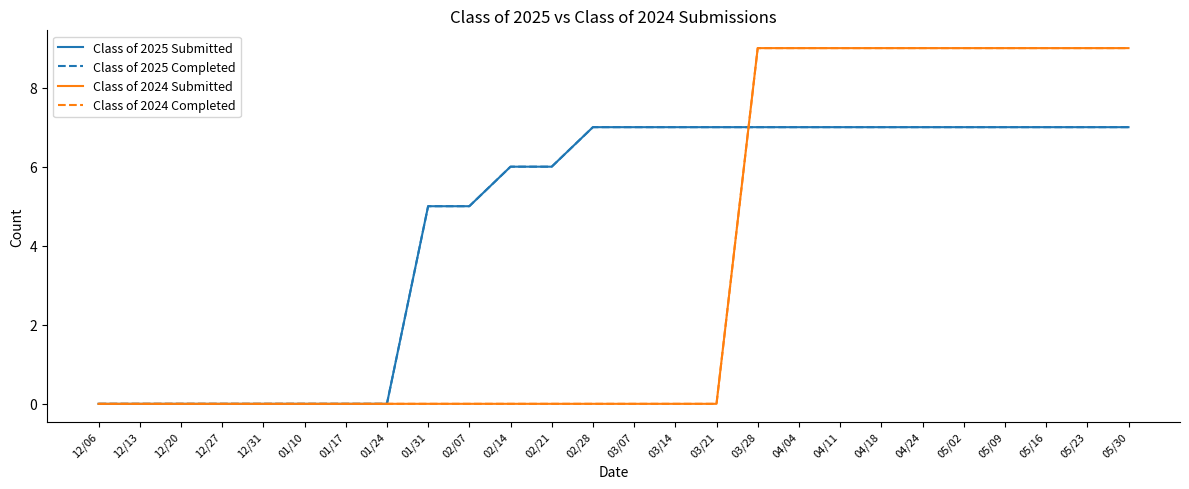

What is the label of the 6th point from the left?

01/10